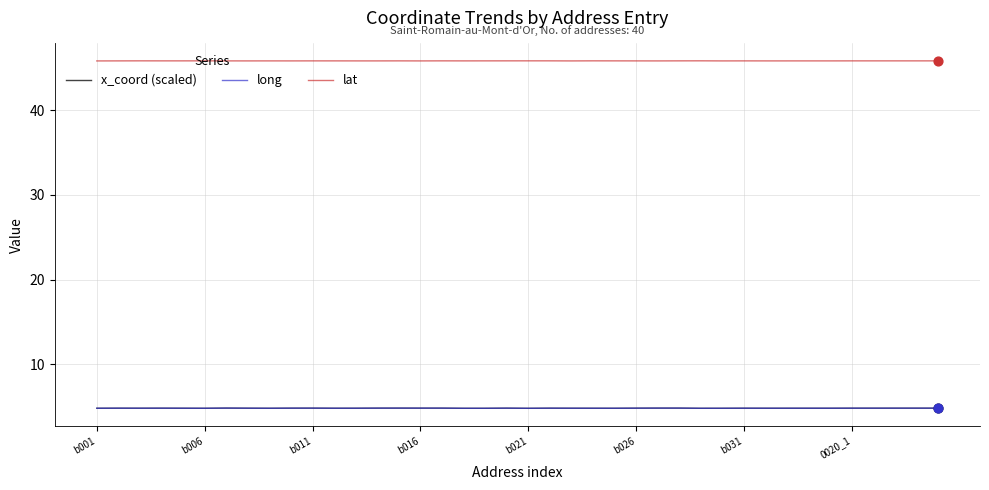

Which series has the largest total across all categories?

lat